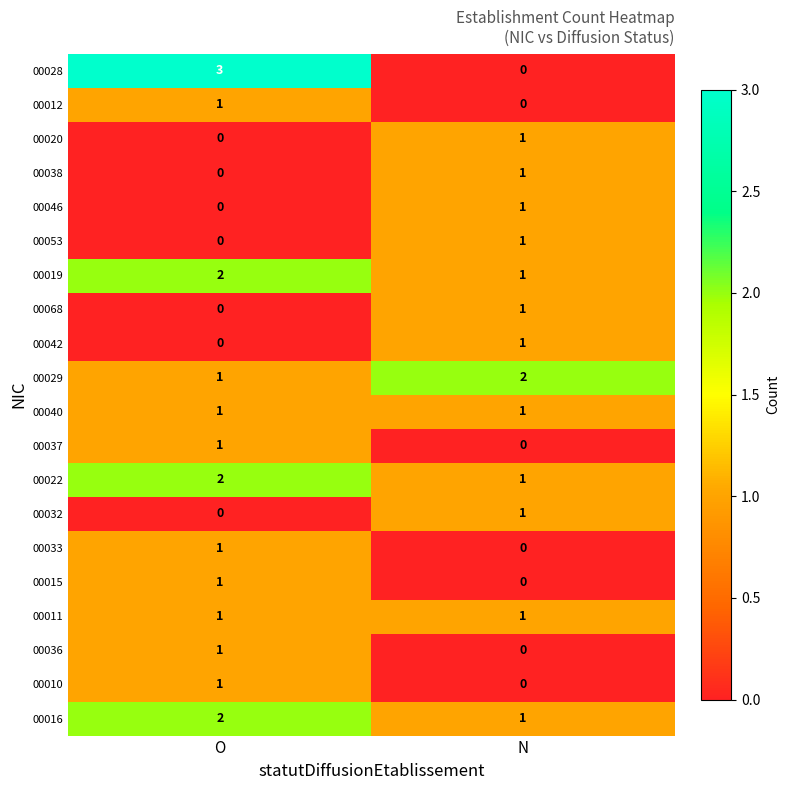

What is the total value across all series at O?

18